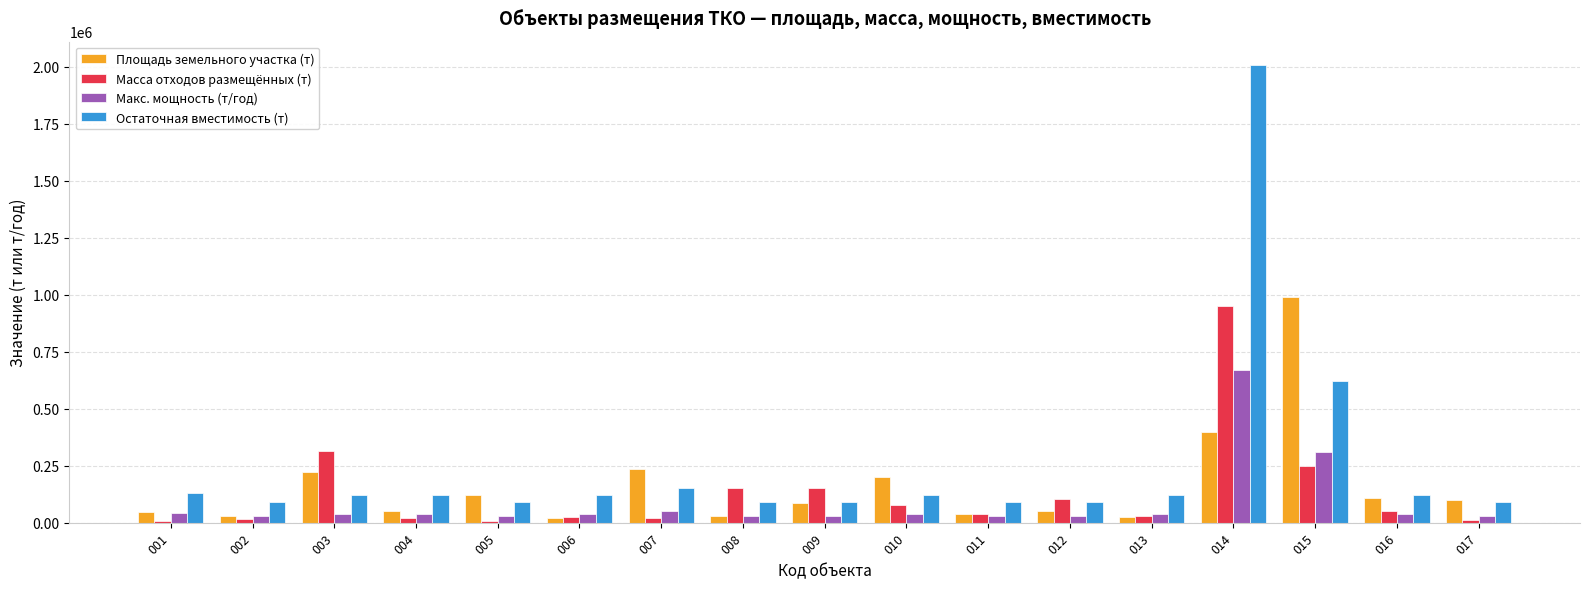

Are the bars horizontal?

No